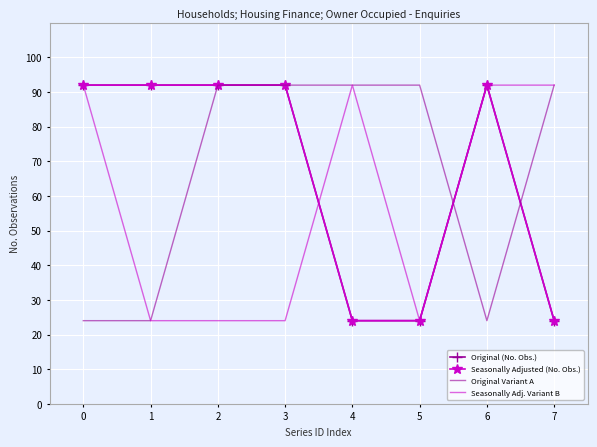

How many times do Seasonally Adj. Variant B and Seasonally Adjusted (No. Obs.) cross each other?

1